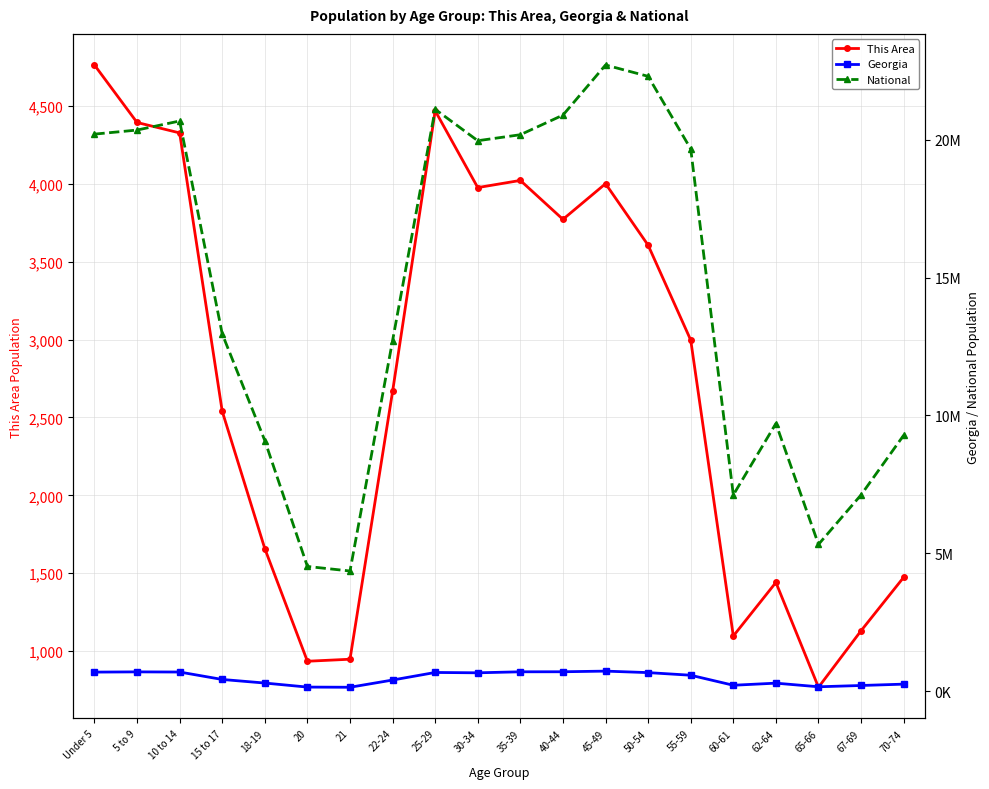

Which series has the largest total across all categories?

National